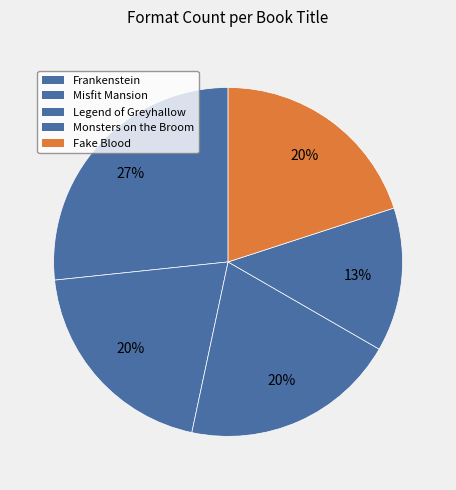

What is the total percentage of Fake Blood and Misfit Mansion?

40.0%